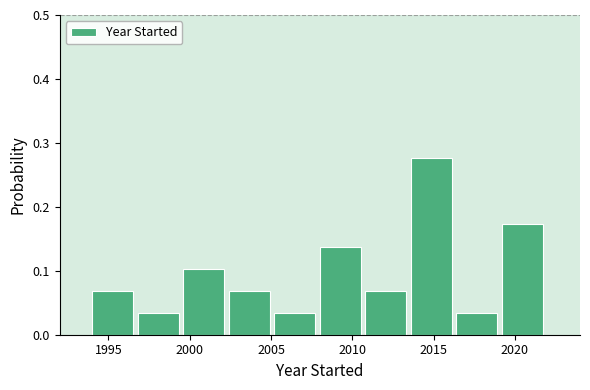

Reading left to right, list every bar in this chart as the range it spans on the x-axis followed by its height. Neither the bar edges nor the heights are printed on the chart, so give them approximately, as read against the axes.

1994.0 to 1996.8: 0.07
1996.8 to 1999.6: 0.03
1999.6 to 2002.4: 0.10
2002.4 to 2005.2: 0.07
2005.2 to 2008.0: 0.03
2008.0 to 2010.8: 0.14
2010.8 to 2013.6: 0.07
2013.6 to 2016.4: 0.28
2016.4 to 2019.2: 0.03
2019.2 to 2022.0: 0.17